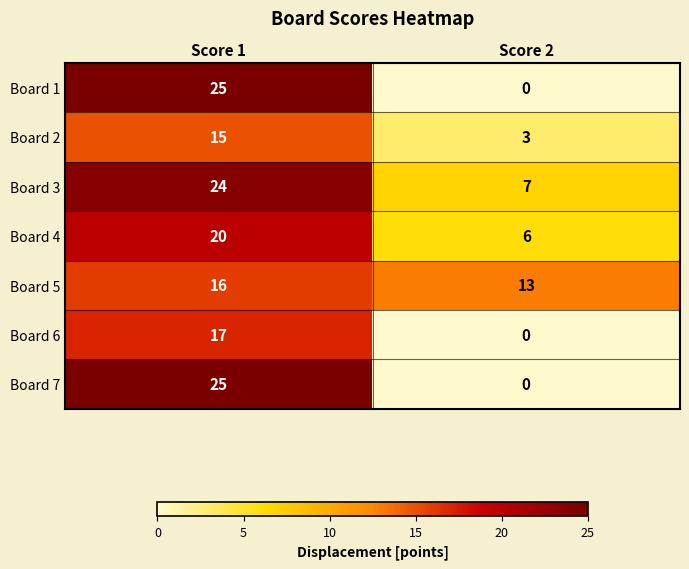

How many data points does each series have?

2